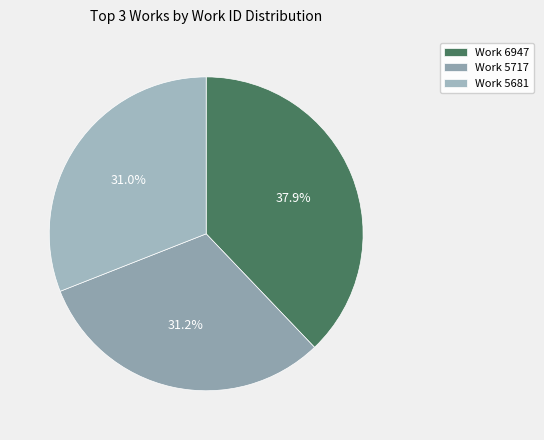

Is Work 6947 the majority of the pie?

No